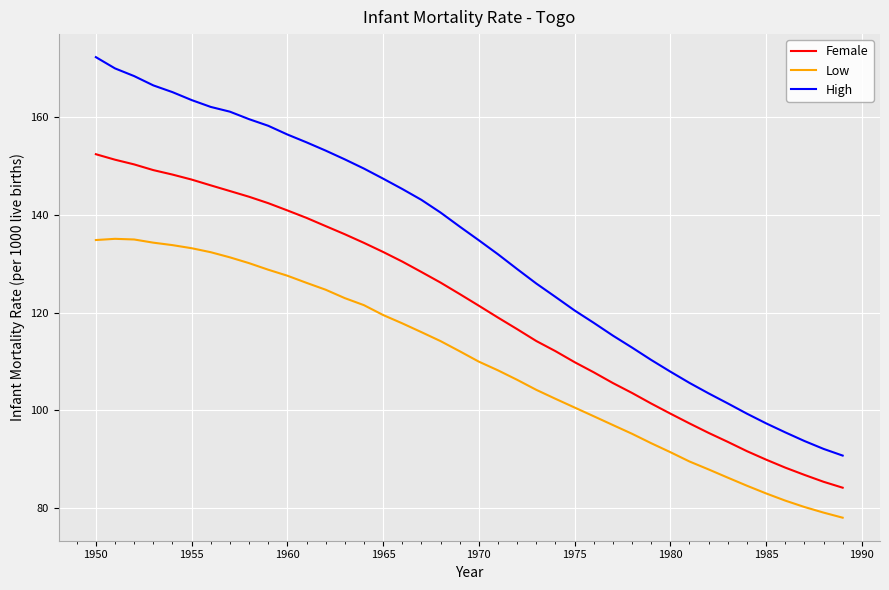

True or false: Female and High cross at least once.

False